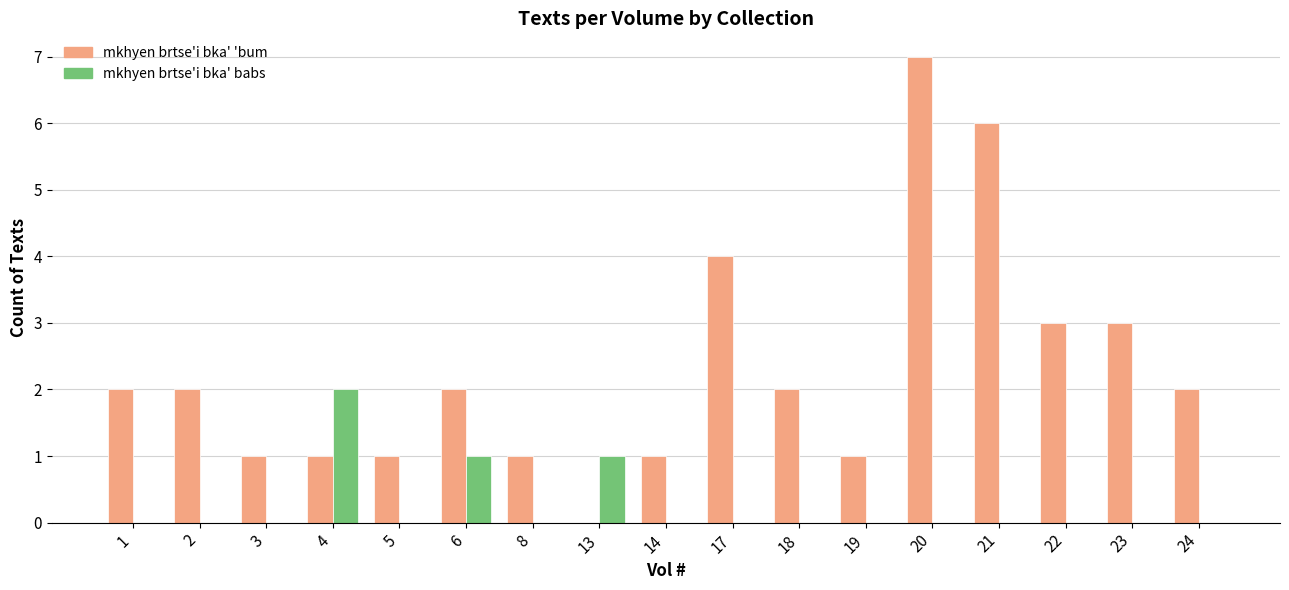

The mkhyen brtse'i bka' 'bum series shows 0 at 13. True or false?

True